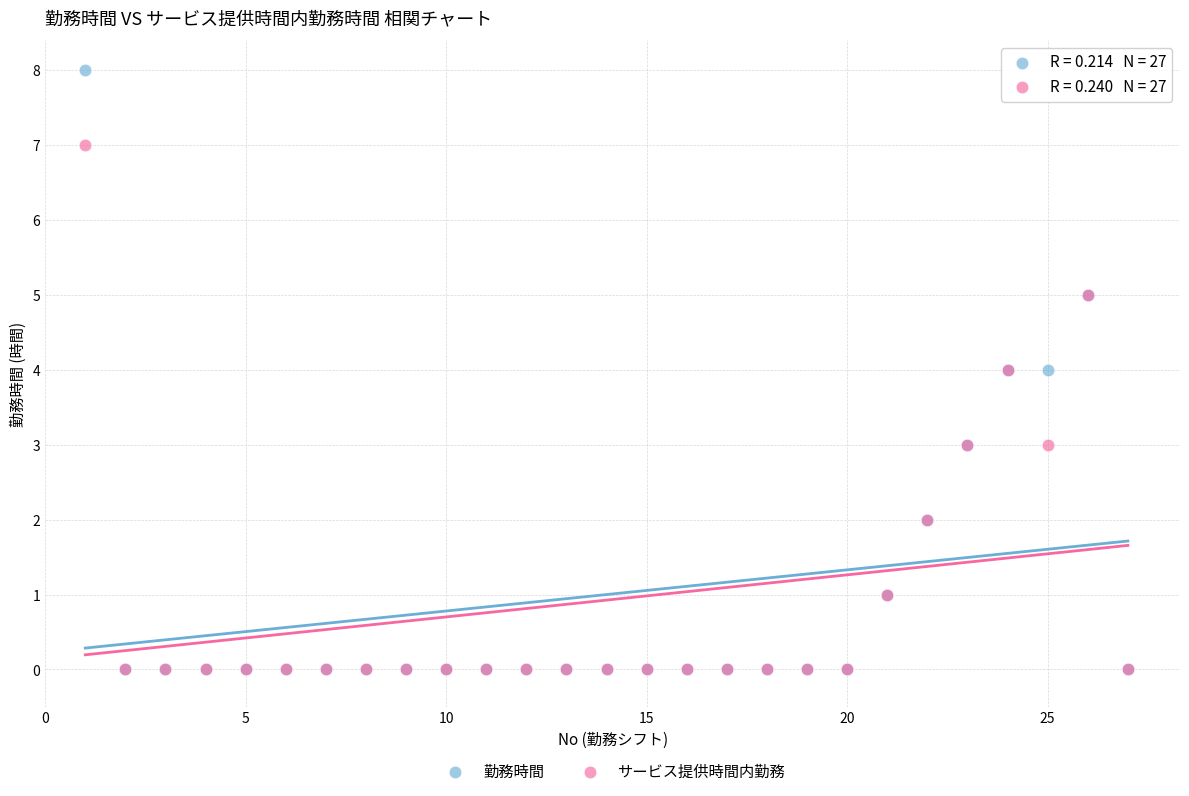

What are all the series names shown in the legend?

勤務時間, サービス提供時間内勤務